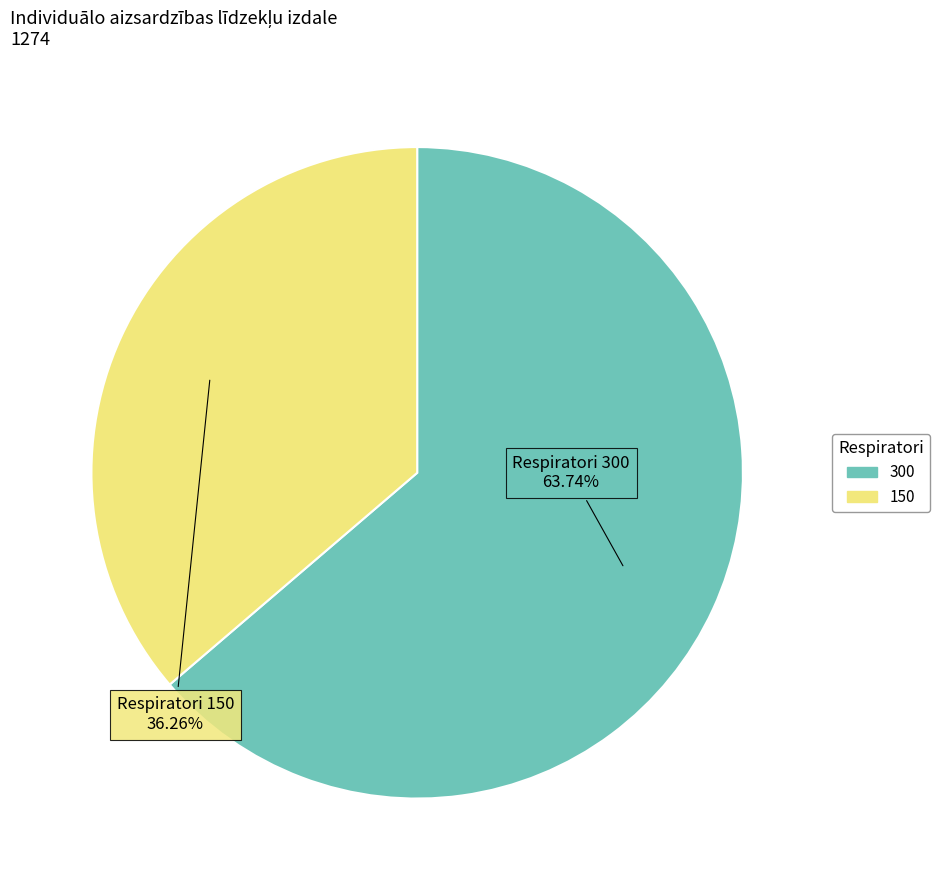

How many slices are in this pie chart?

2